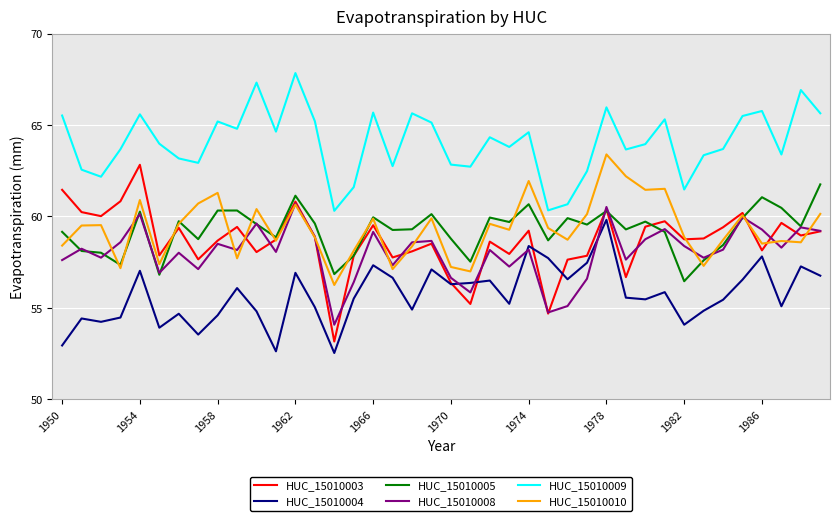

What is the maximum value for HUC_15010005?

61.8